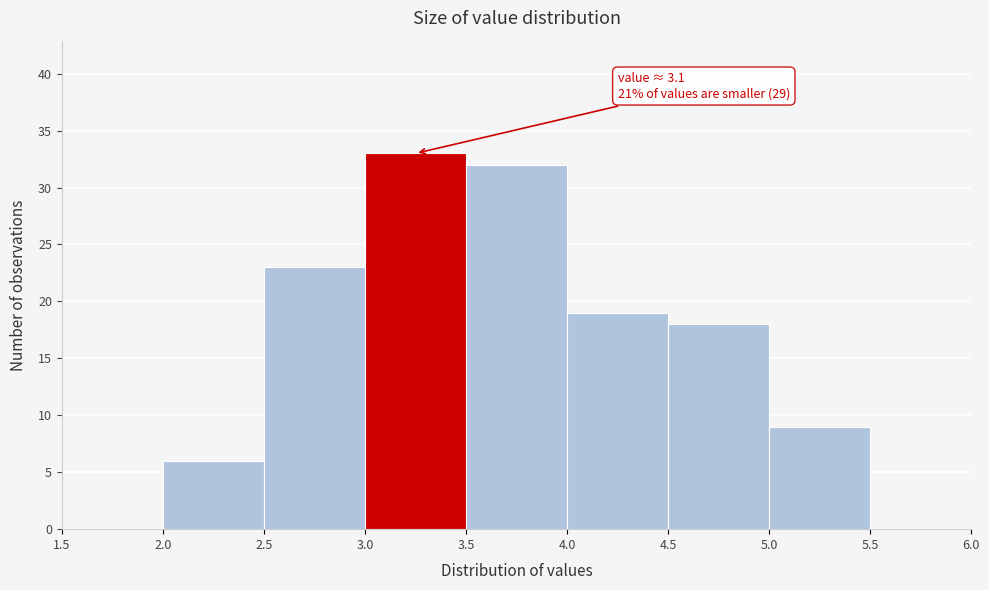

Over which range of the x-axis is the bar tallest?

3.0 to 3.5